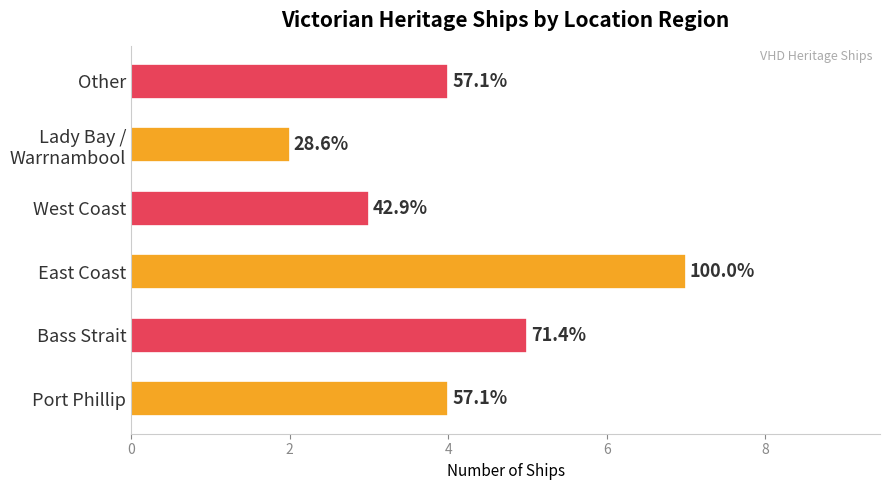

How many bars are there in total?

6